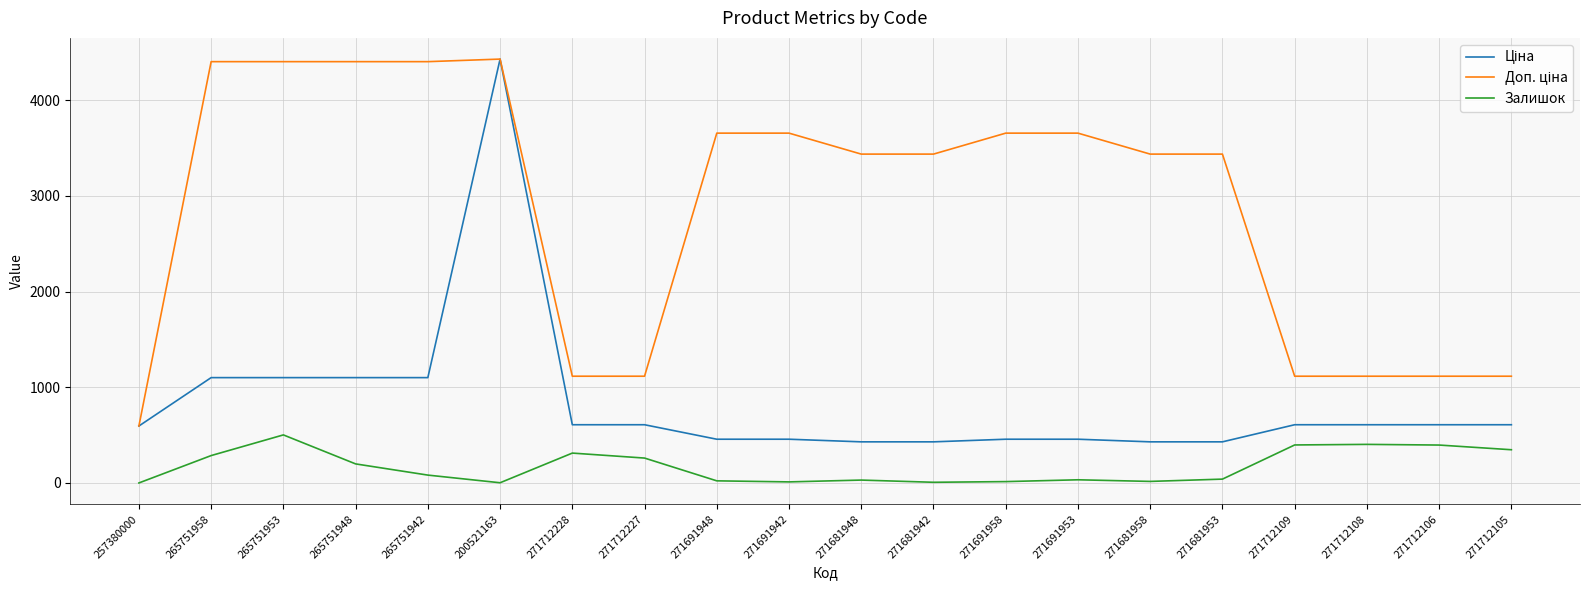

Which category has the highest value in the Залишок series?

265751953